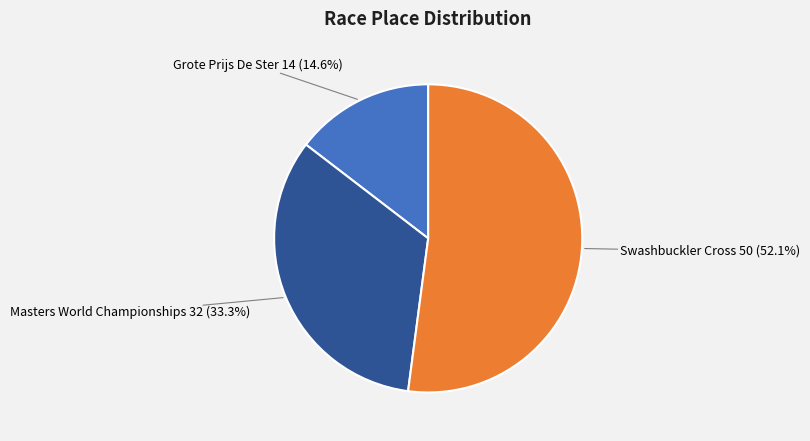

Does any single category account for the majority?

Yes